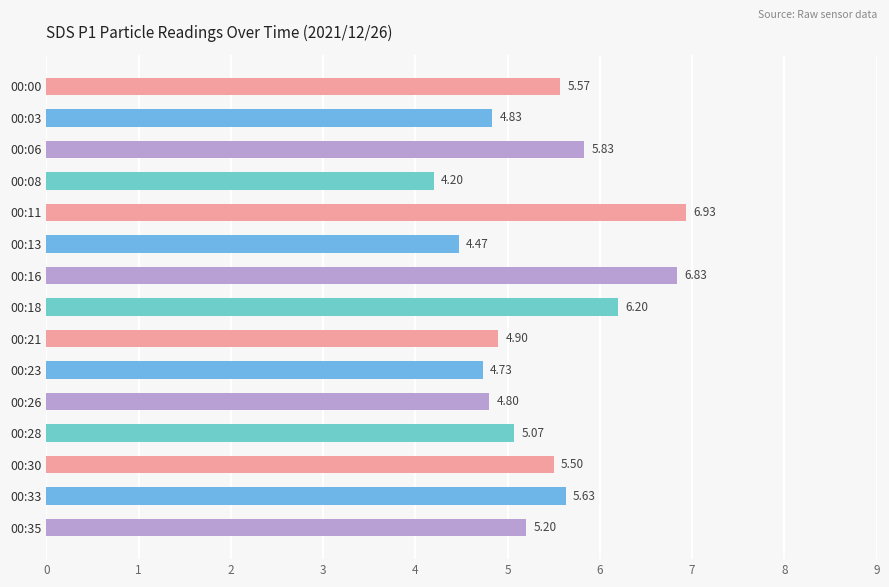

List the labels in order of value, largest first.

00:11, 00:16, 00:18, 00:06, 00:33, 00:00, 00:30, 00:35, 00:28, 00:21, 00:03, 00:26, 00:23, 00:13, 00:08